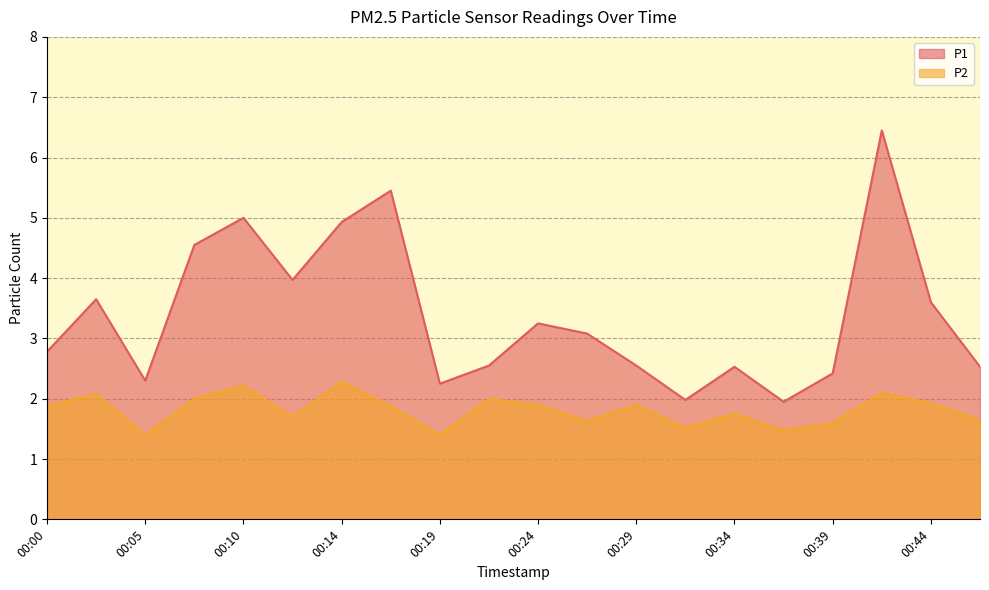

True or false: P1 and P2 cross at least once.

False